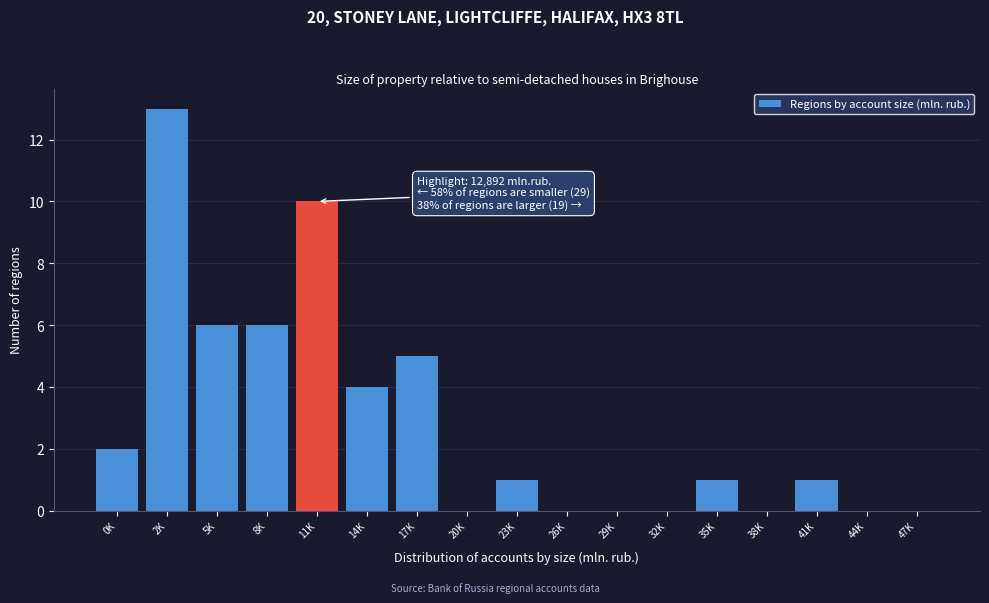

Reading right to left, extract all data points from this chart.

47K=0	44K=0	41K=1	38K=0	35K=1	32K=0	29K=0	26K=0	23K=1	20K=0	17K=5	14K=4	11K=10	8K=6	5K=6	2K=13	0K=2